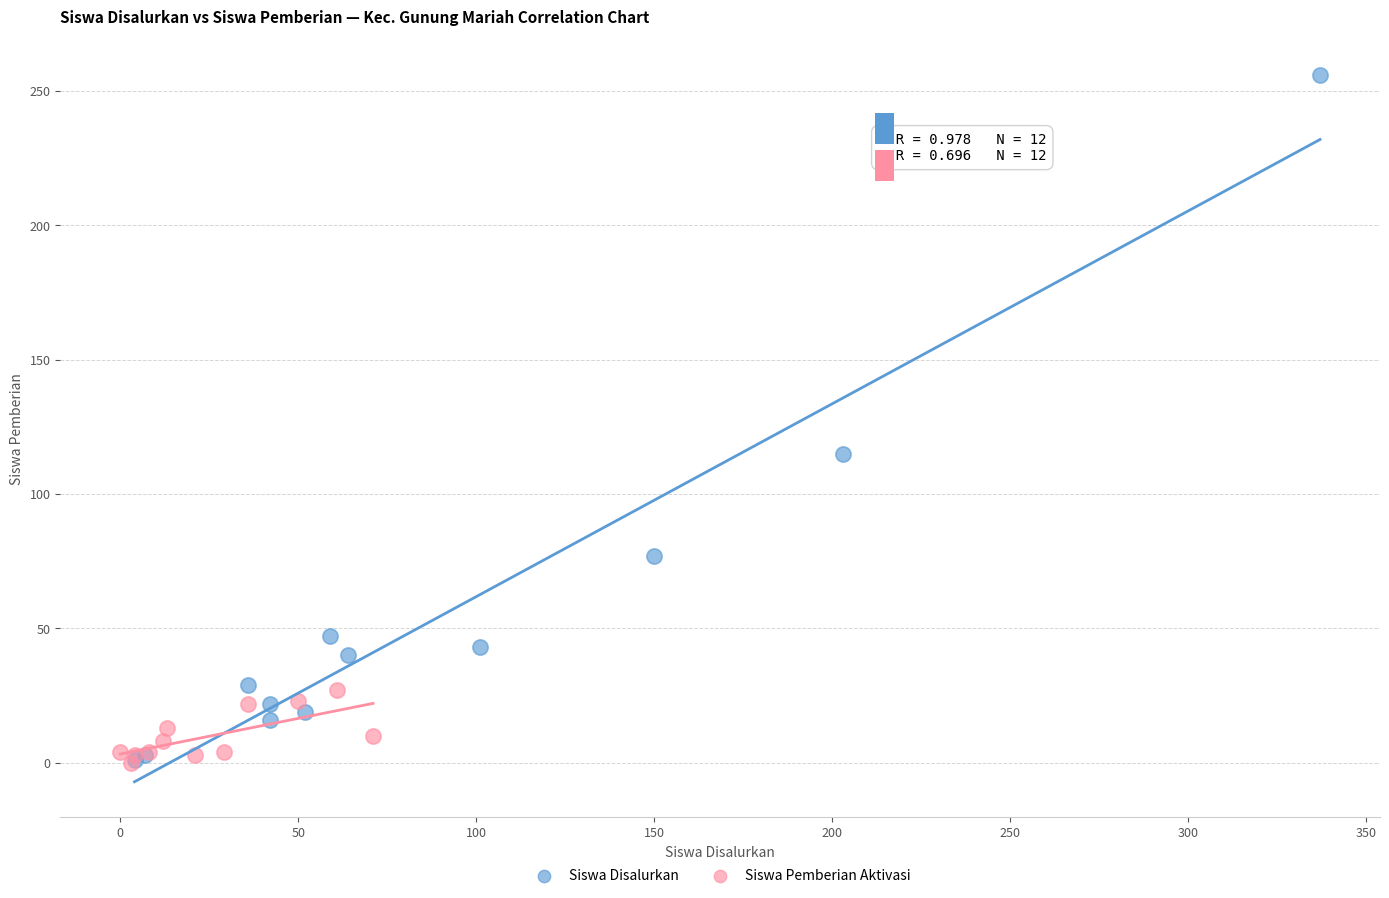

Which series has the largest Y range (max minus min)?

Siswa Disalurkan